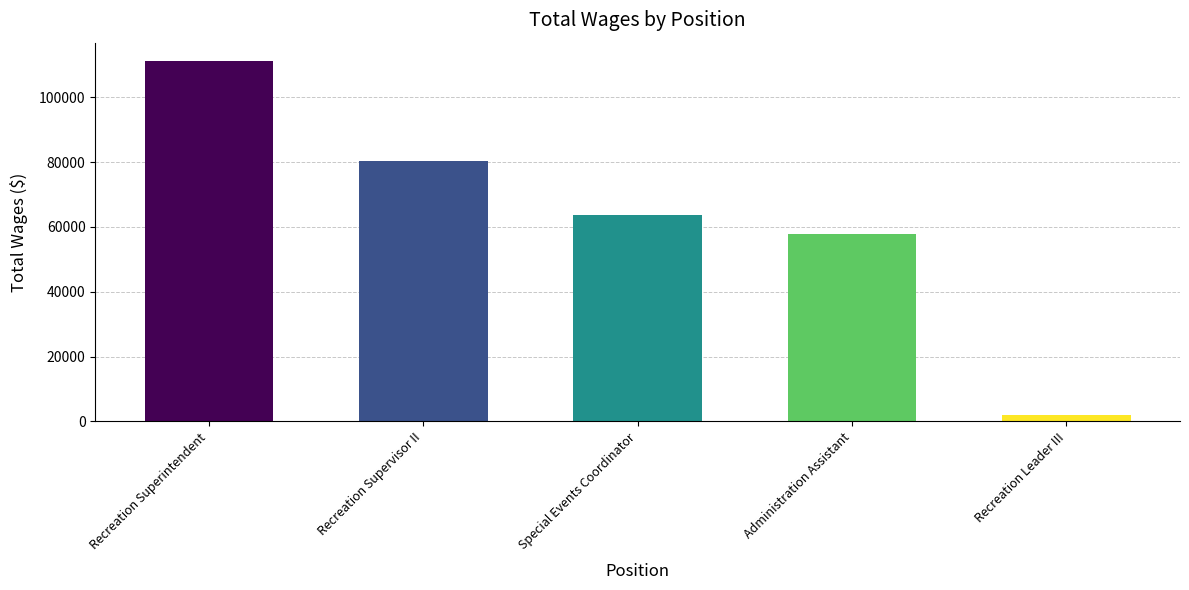

Between Recreation Leader III and Recreation Superintendent, which is larger?

Recreation Superintendent